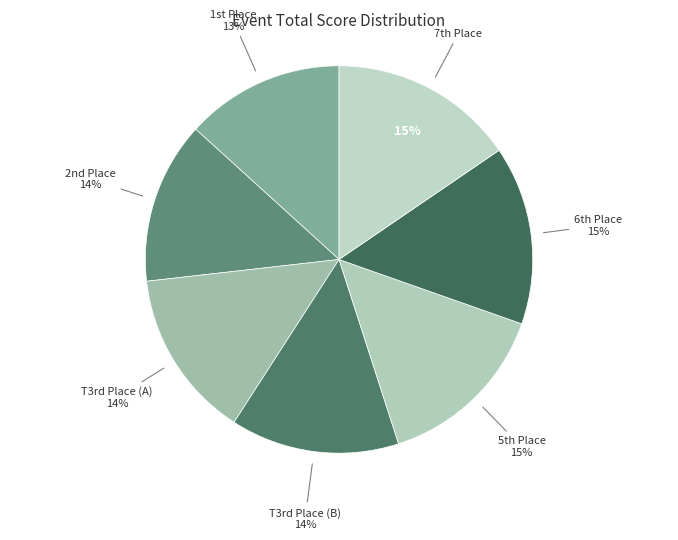

To the nearest percent, what is the average slice percentage?

14%